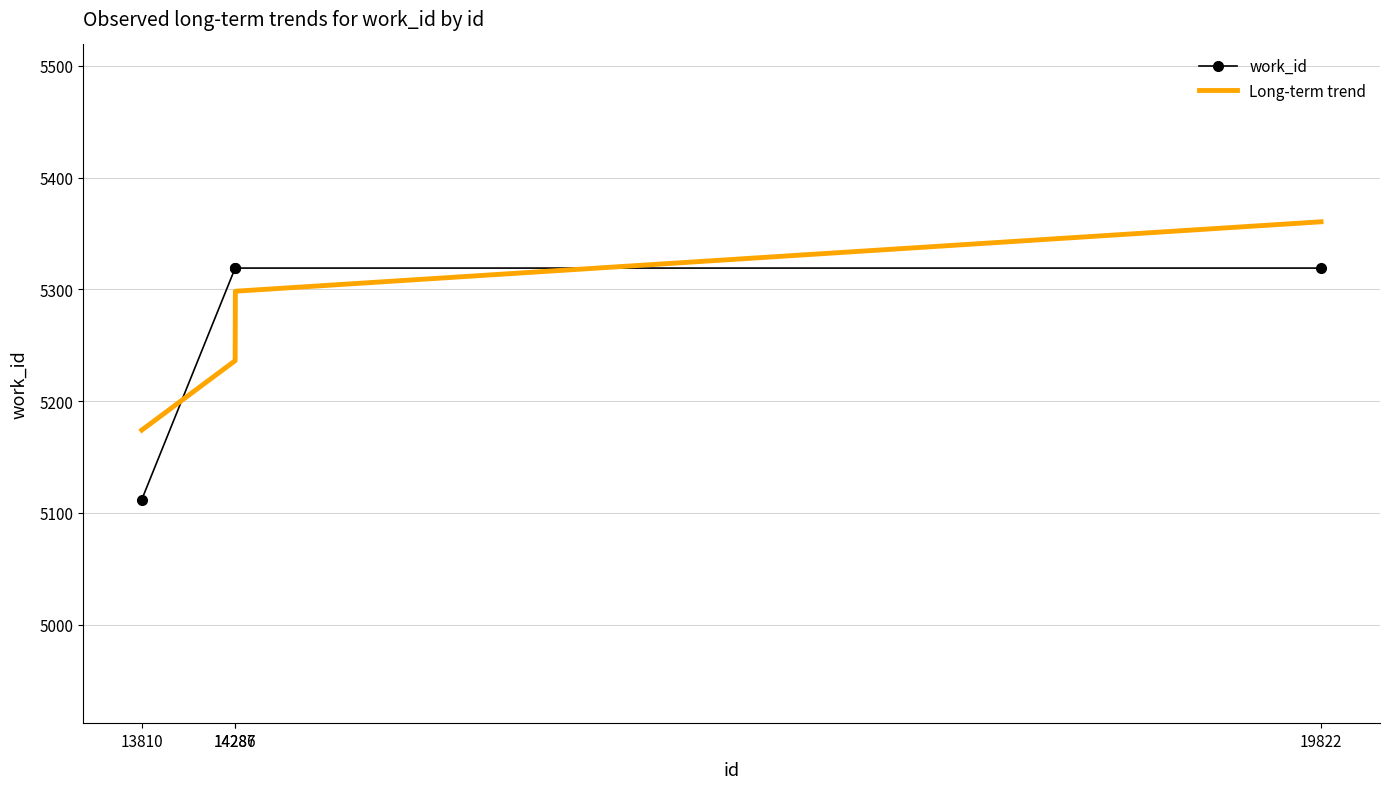

The value of Long-term trend at 19822 is 5360.4. True or false?

True